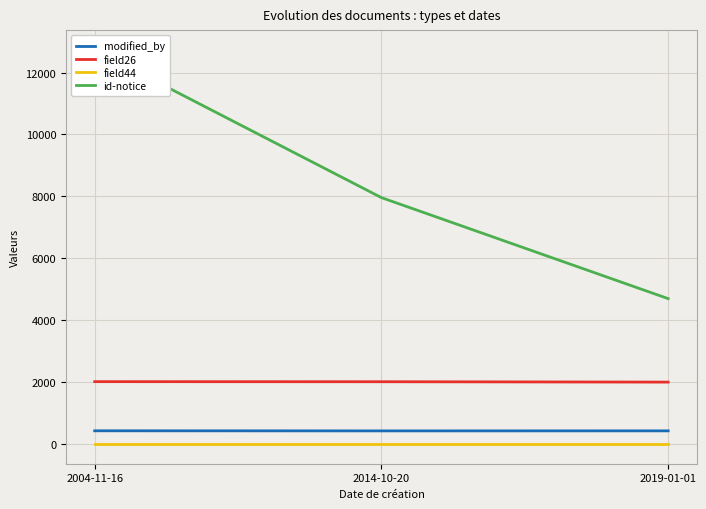

What position from the right is 2004-11-16?

3